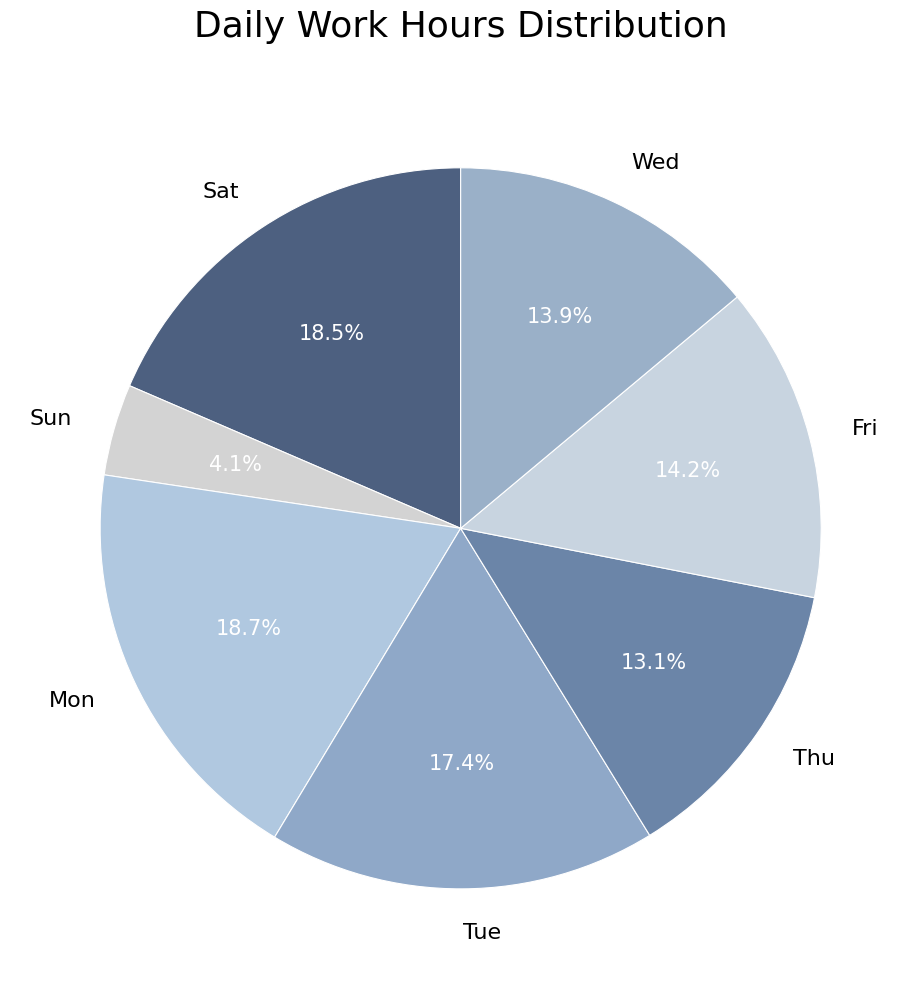

Which has a higher value, Mon or Wed?

Mon